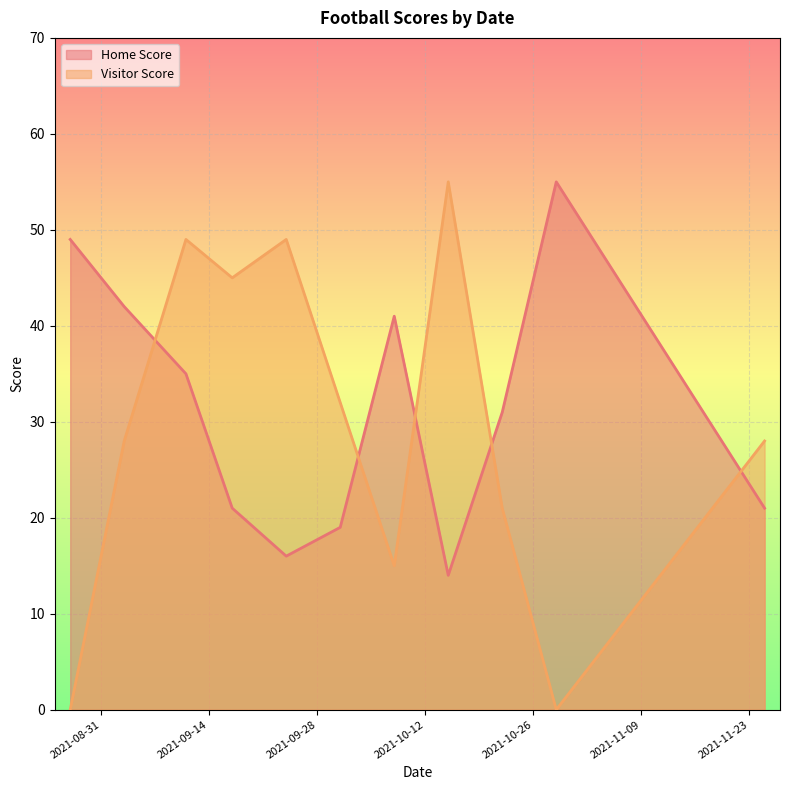

Is it true that Home Score equals 31 at 2021-10-22?

True